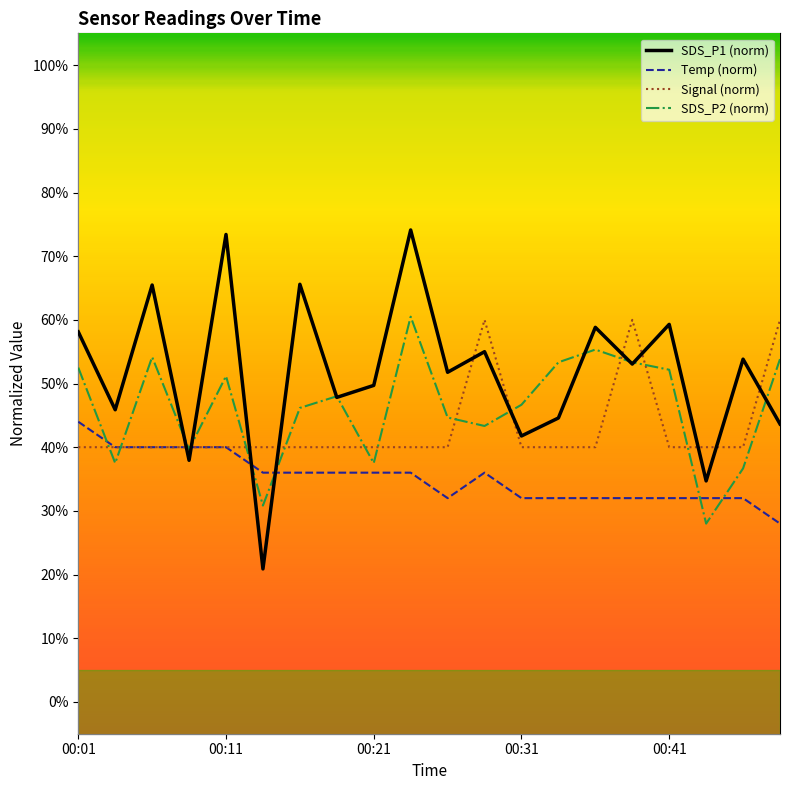

What is the sum of the Signal values at 00:21 and 00:33?

80.0